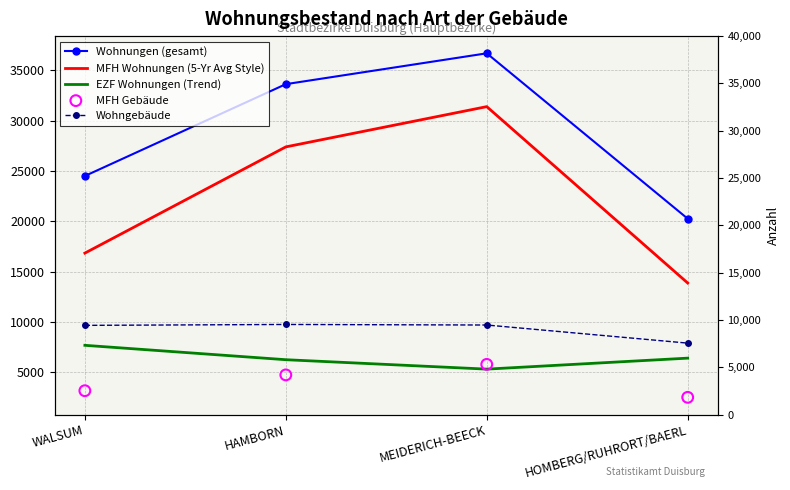

Which series has the largest total across all categories?

Wohnungen (gesamt)